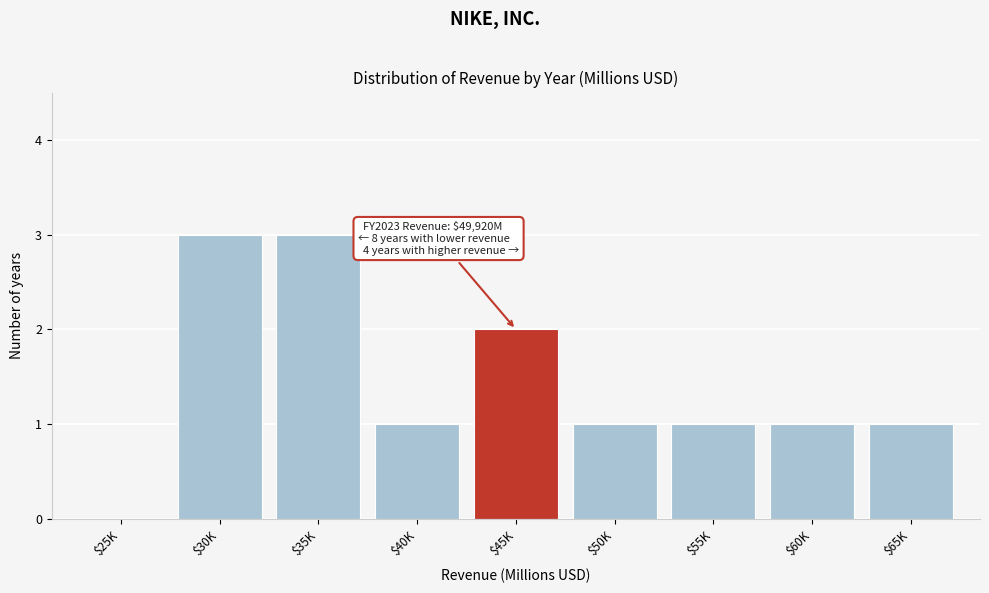

What is the sum of all values?

13